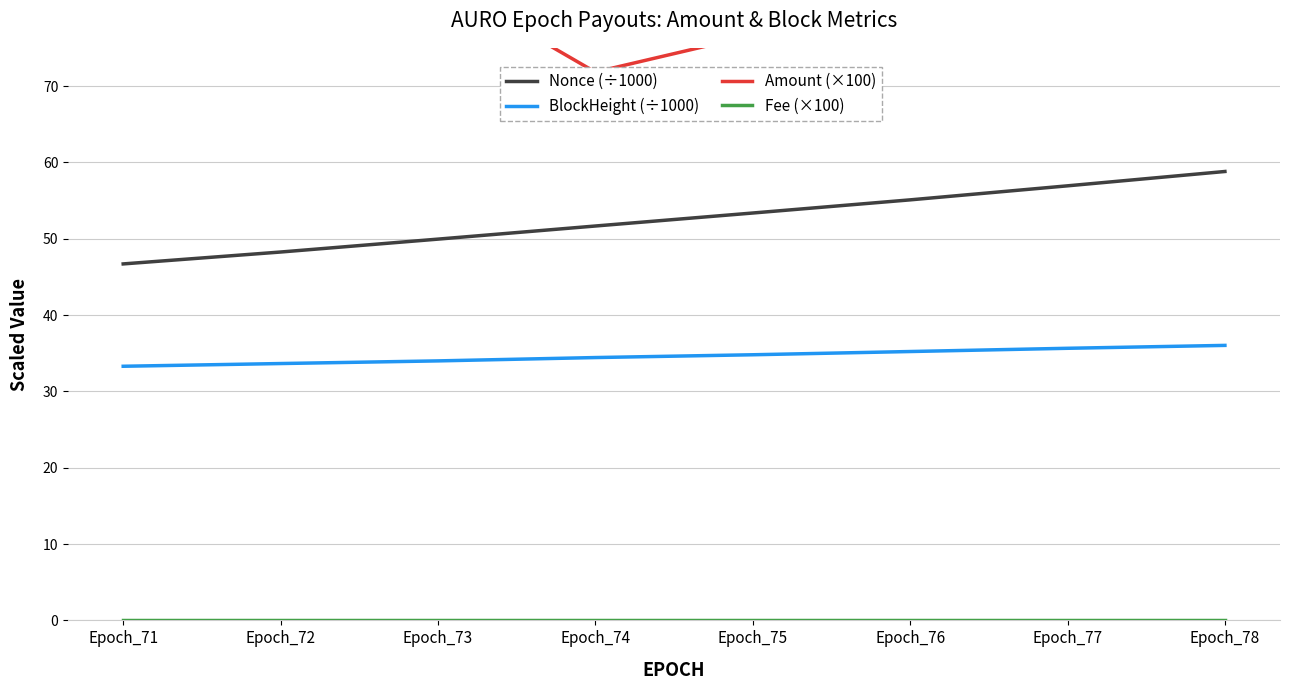

What is the value of the Nonce (÷1000) point at the 5th from the left?

53.4